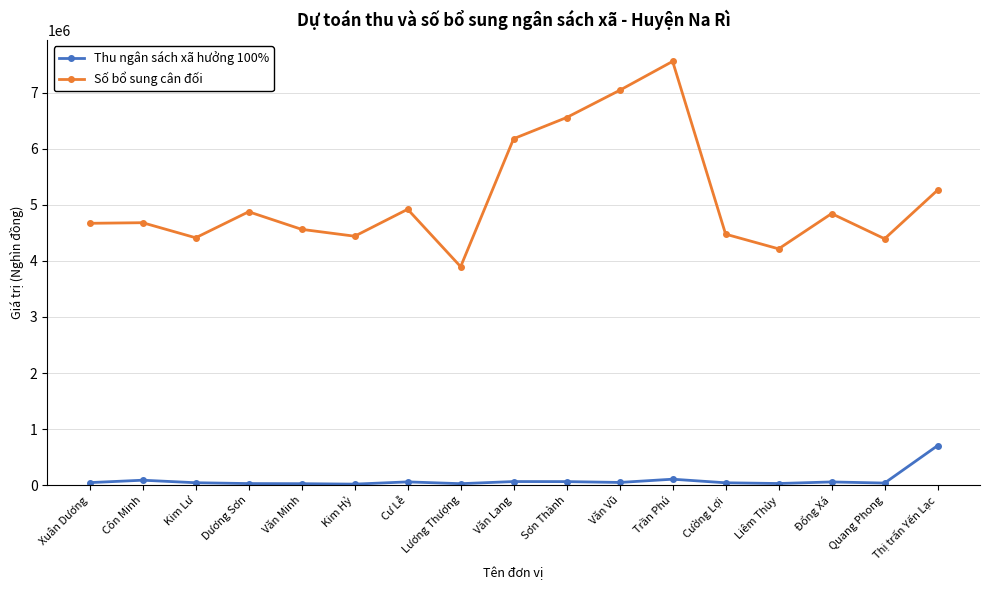

True or false: Số bổ sung cân đối and Thu ngân sách xã hưởng 100% cross at least once.

False